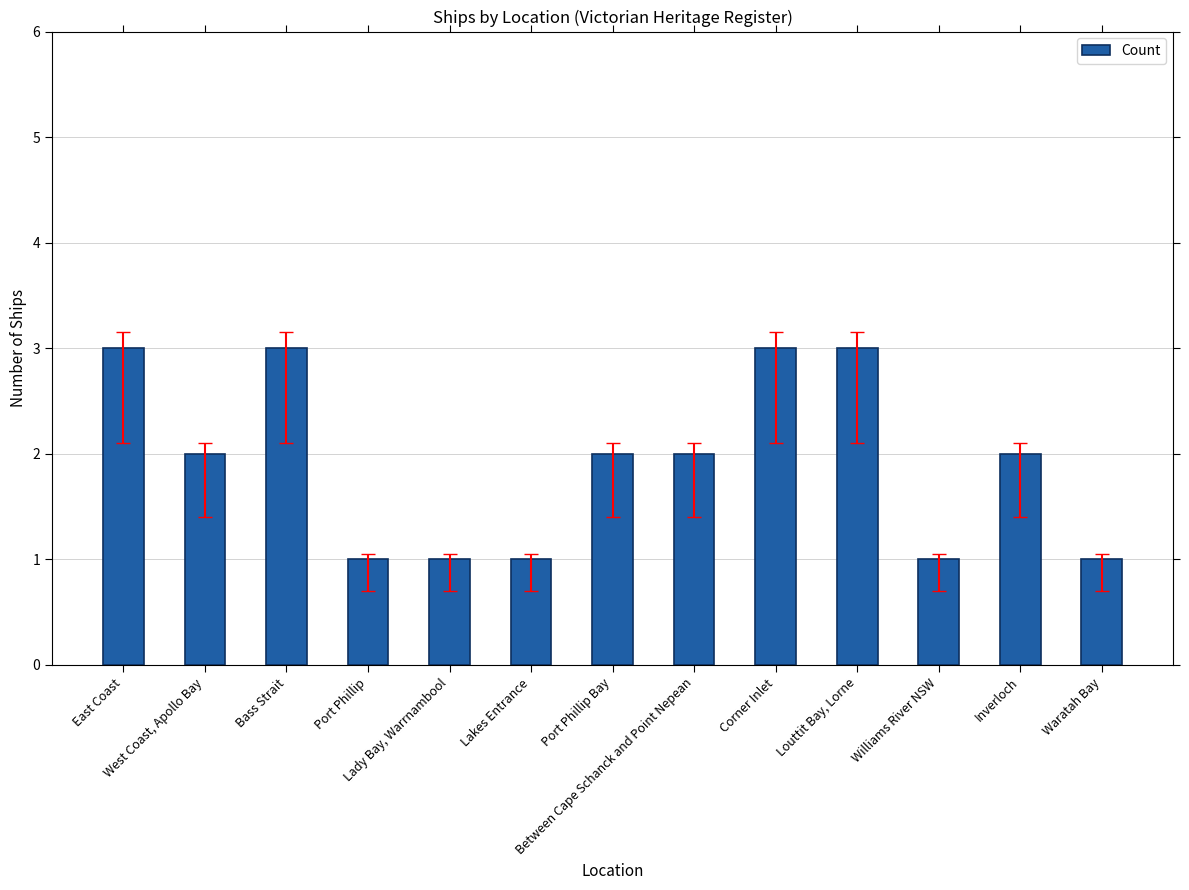

Count the values in the range 1 to 3.

13